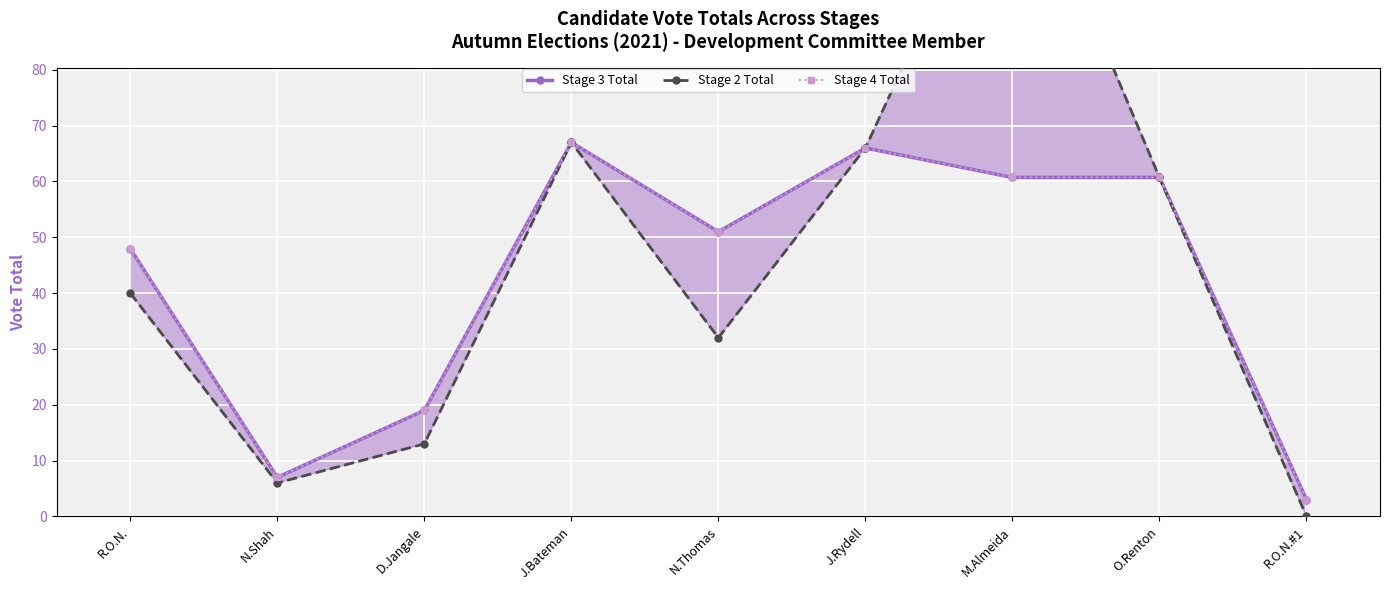

The value of Stage 2 Total at R.O.N. is 40.0. True or false?

True